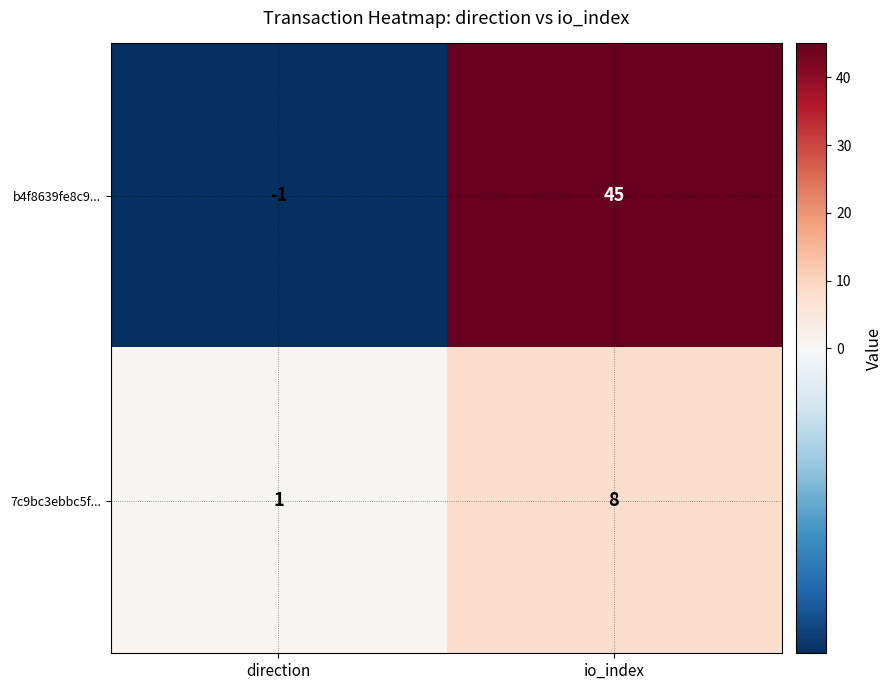

Reading left to right, what are all the values shown in this chart?

b4f8639fe8c9...: -1	45
7c9bc3ebbc5f...: 1	8